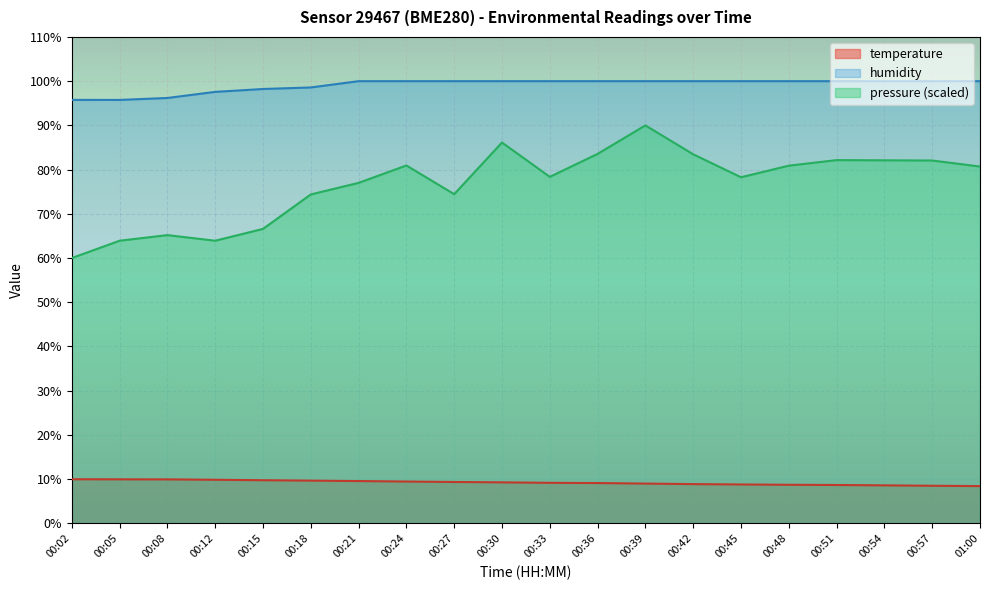

What is the value of the humidity point at the 4th from the left?

97.6